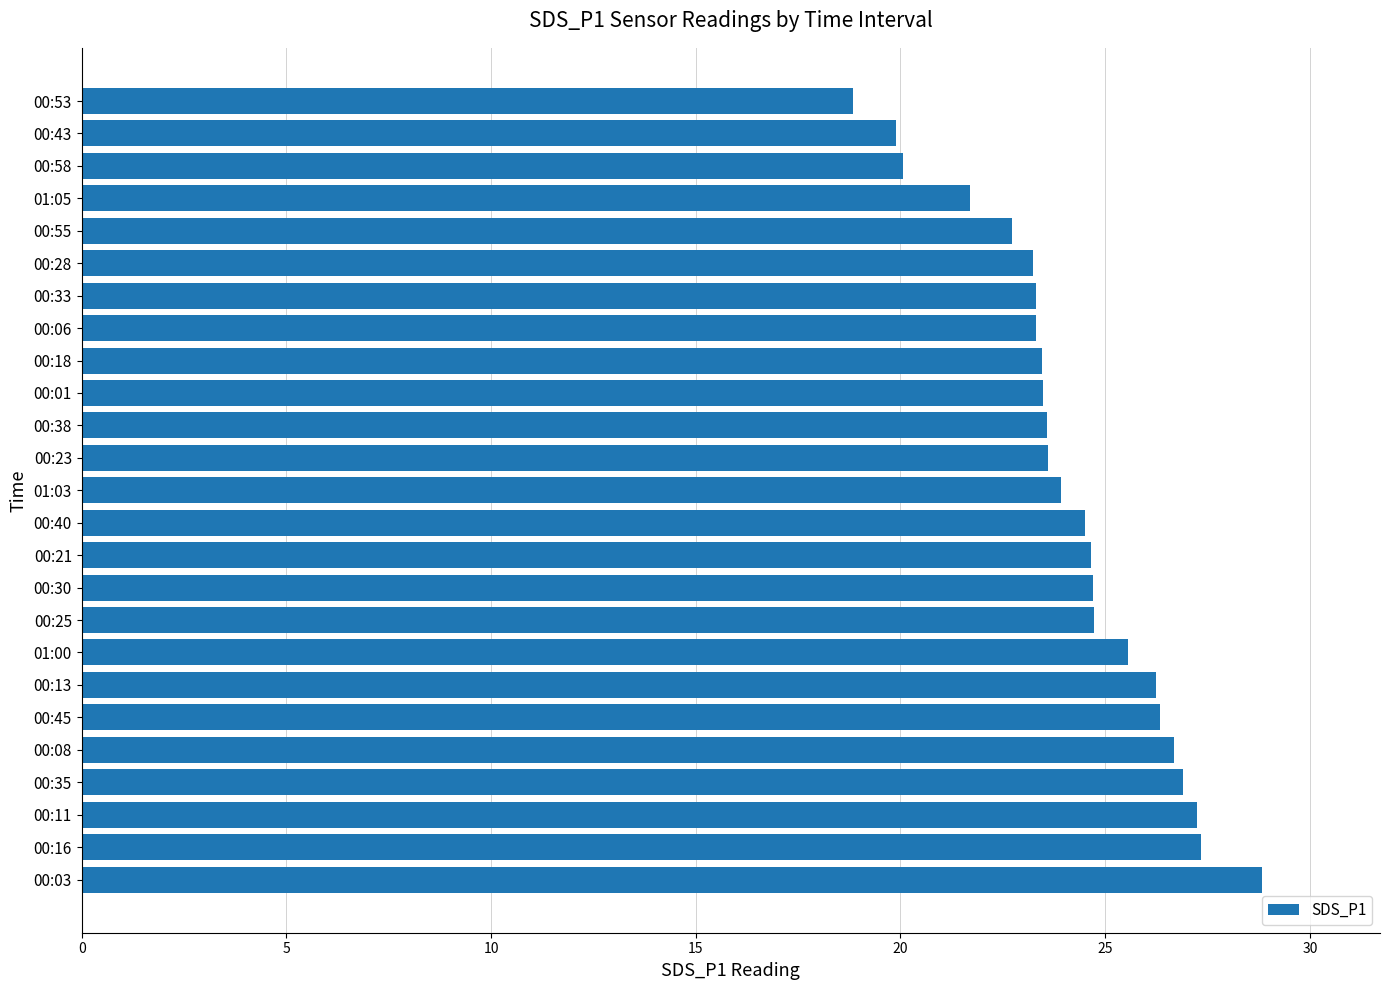

The value at 01:05 is 7.3. True or false?

False